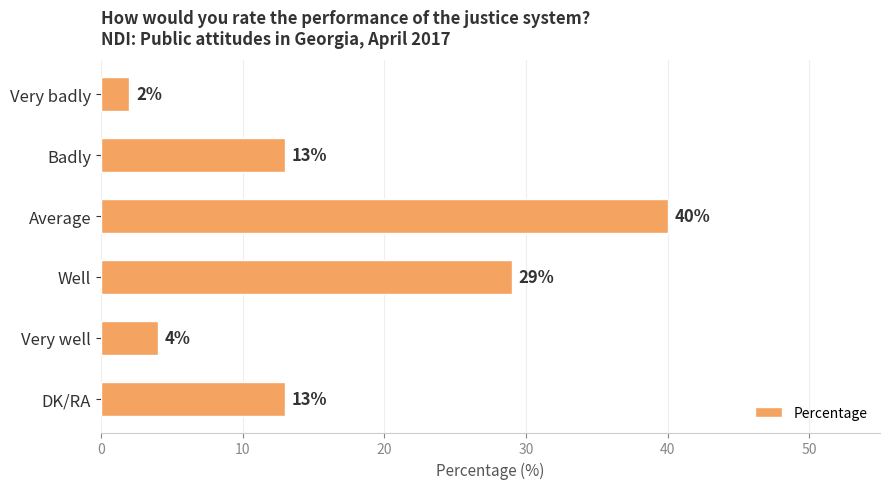

What is the maximum value shown in the chart?

40